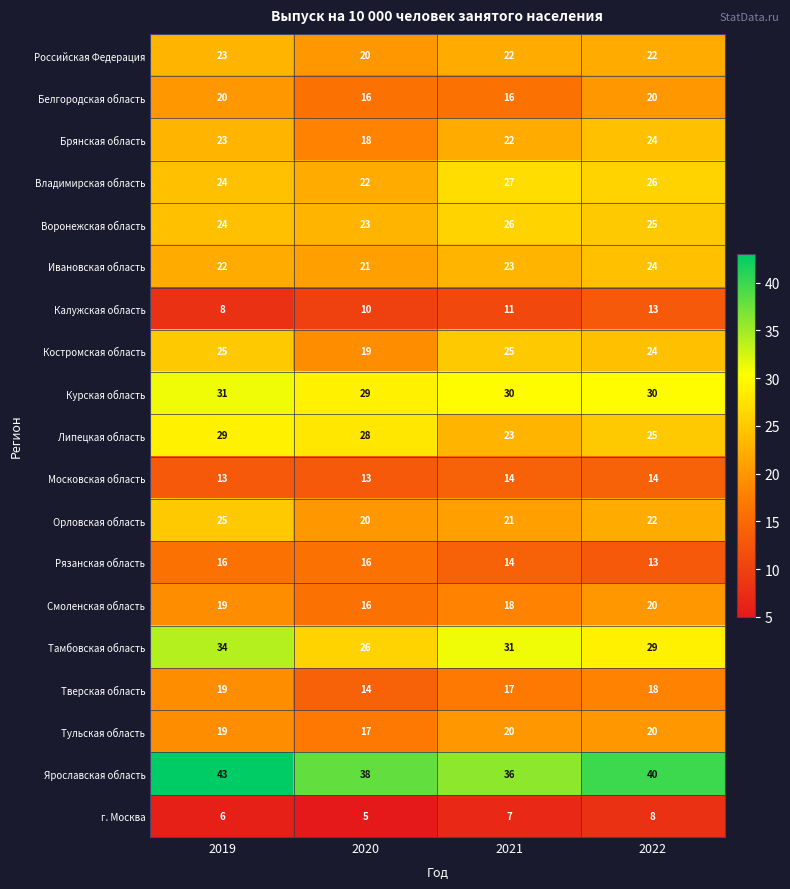

What is the difference between the highest and lowest values at 2019?

37